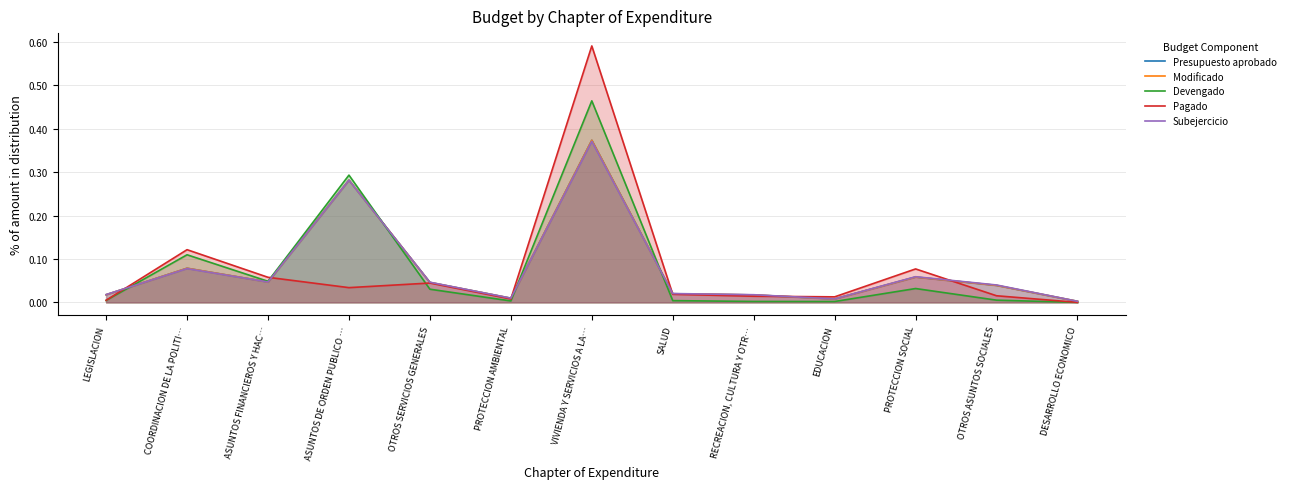

Which has a higher value, PROTECCION AMBIENTAL or PROTECCION SOCIAL?

PROTECCION SOCIAL